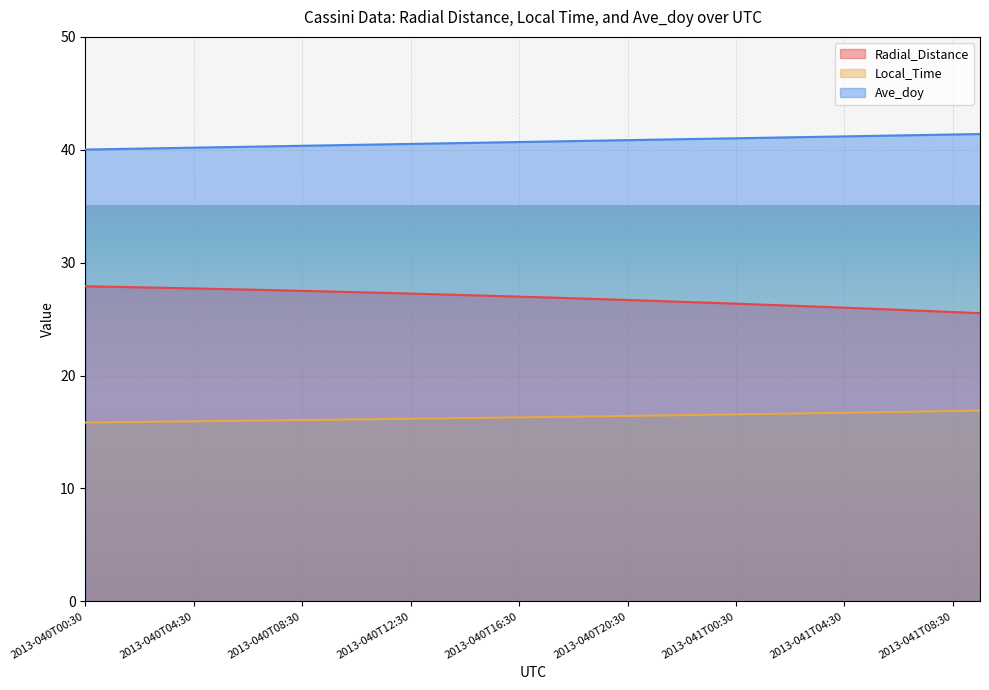

At how many categories does at least one series exceed 32?

34